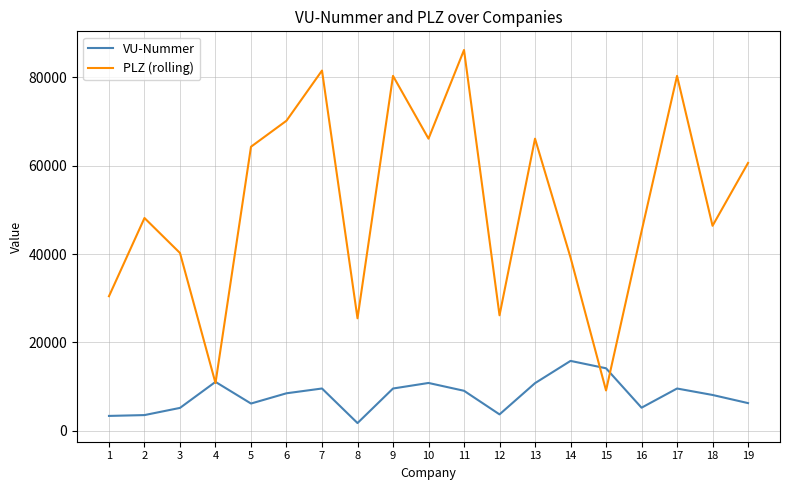

At 1, list the series in order from largest to smallest.

PLZ (rolling), VU-Nummer